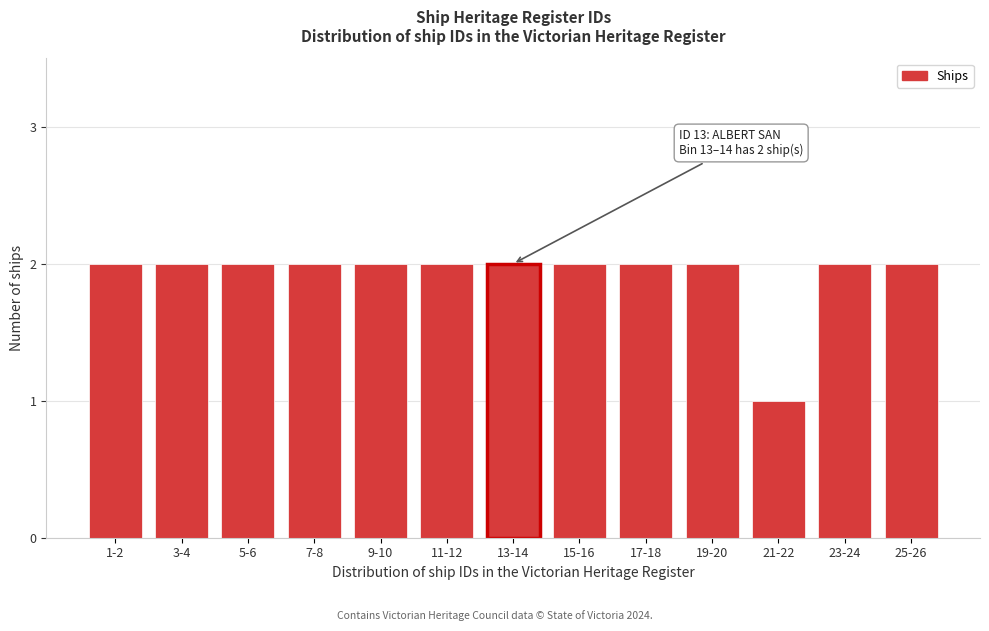

Reading right to left, what are all the values shown in this chart?

25-26=2	23-24=2	21-22=1	19-20=2	17-18=2	15-16=2	13-14=2	11-12=2	9-10=2	7-8=2	5-6=2	3-4=2	1-2=2